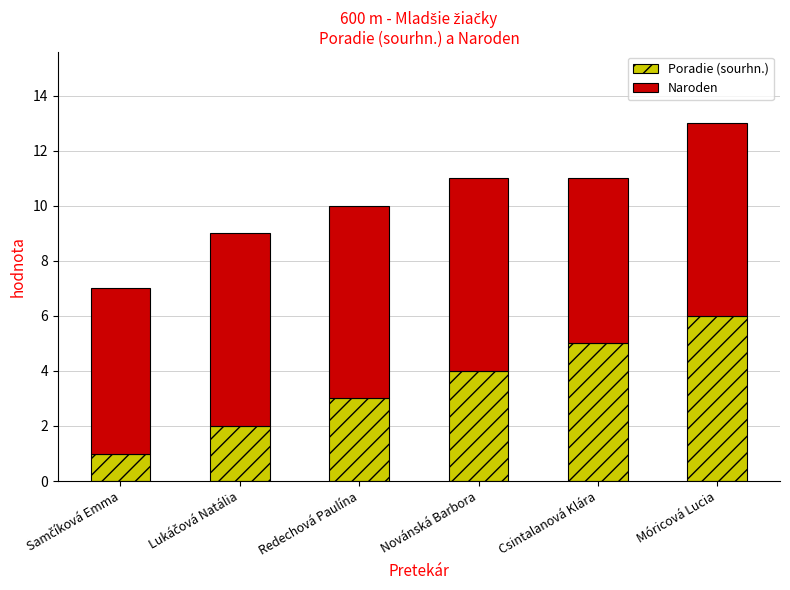

At which category is the sum across all series the highest?

Móricová Lucia